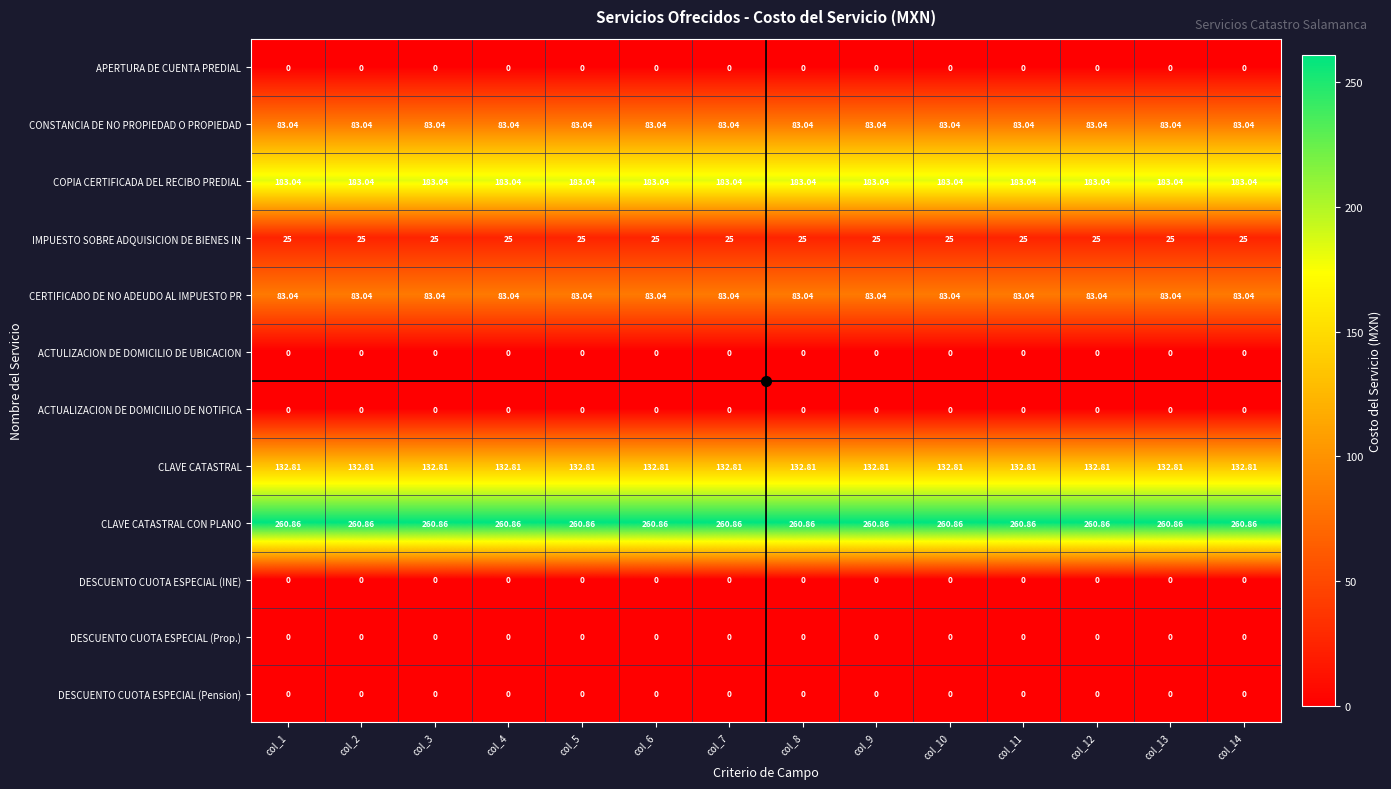

At how many categories does at least one series exceed 39?

14